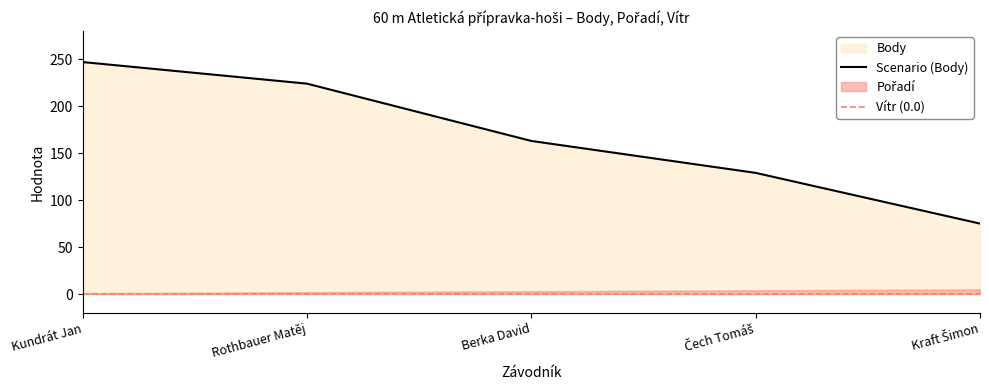

At which category is the sum across all series the highest?

Kundrát Jan